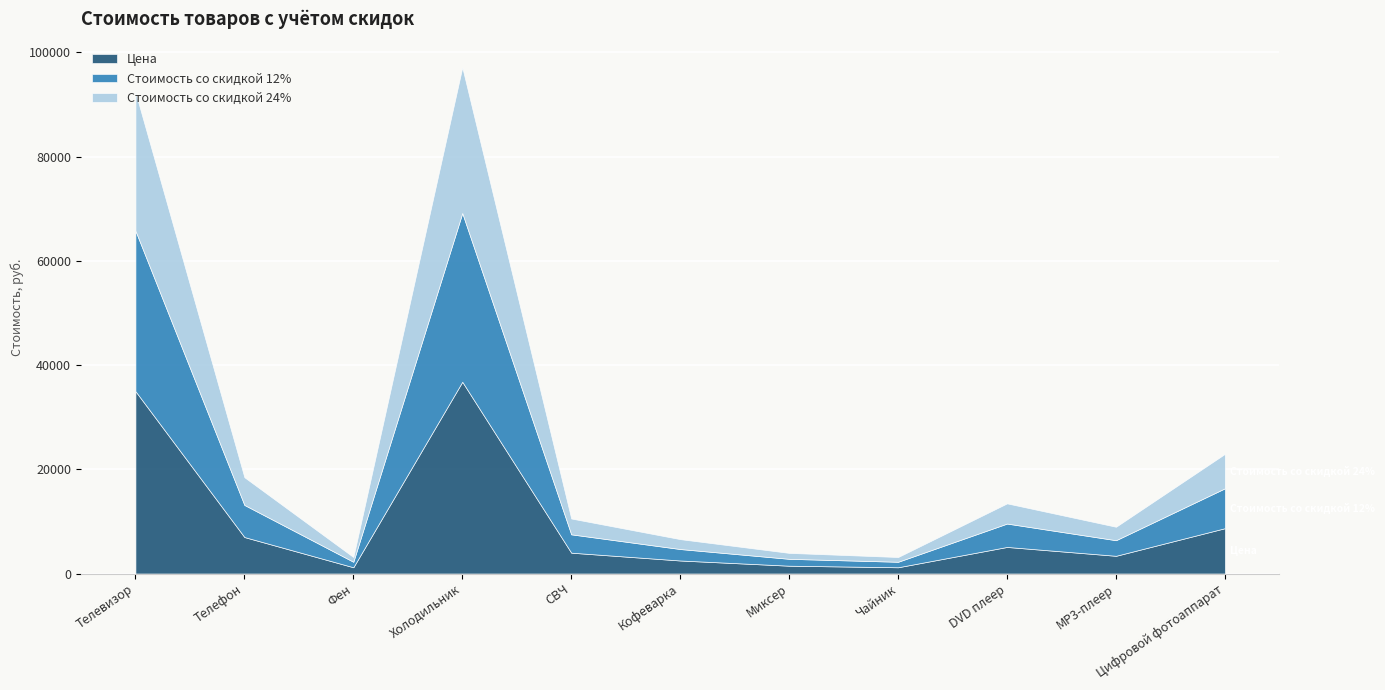

What are all the series names shown in the legend?

Цена, Стоимость со скидкой 12%, Стоимость со скидкой 24%